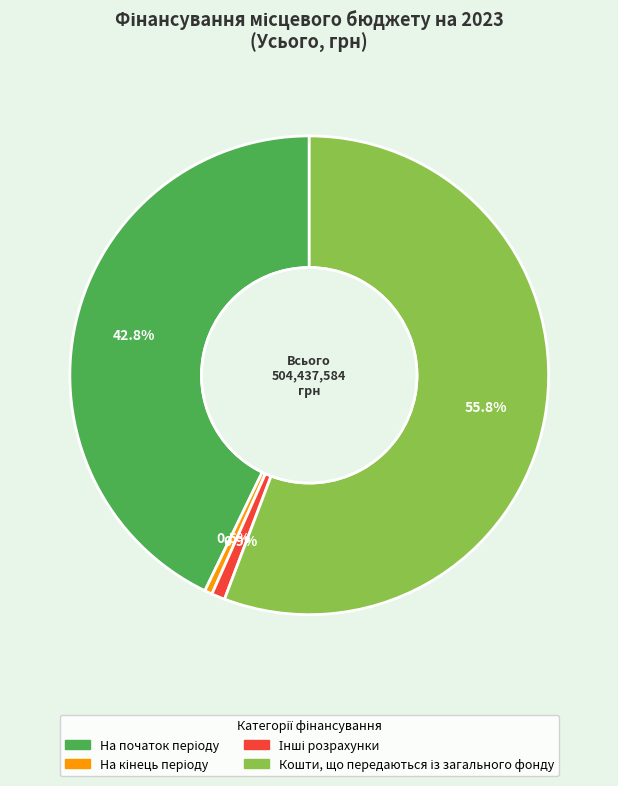

Is there any slice that represents more than half of the pie?

Yes